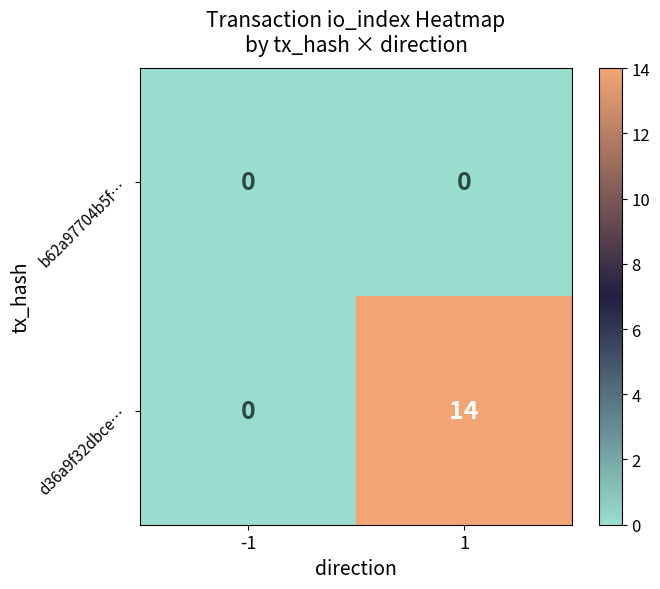

Count the number of categories in the chart.

2